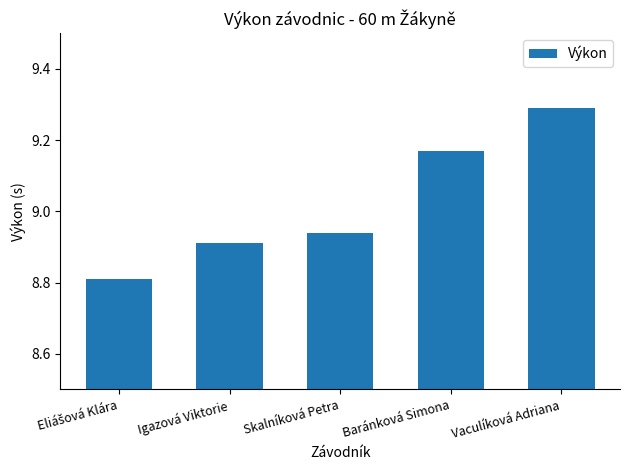

What is the label of the 2nd bar from the right?

Baránková Simona